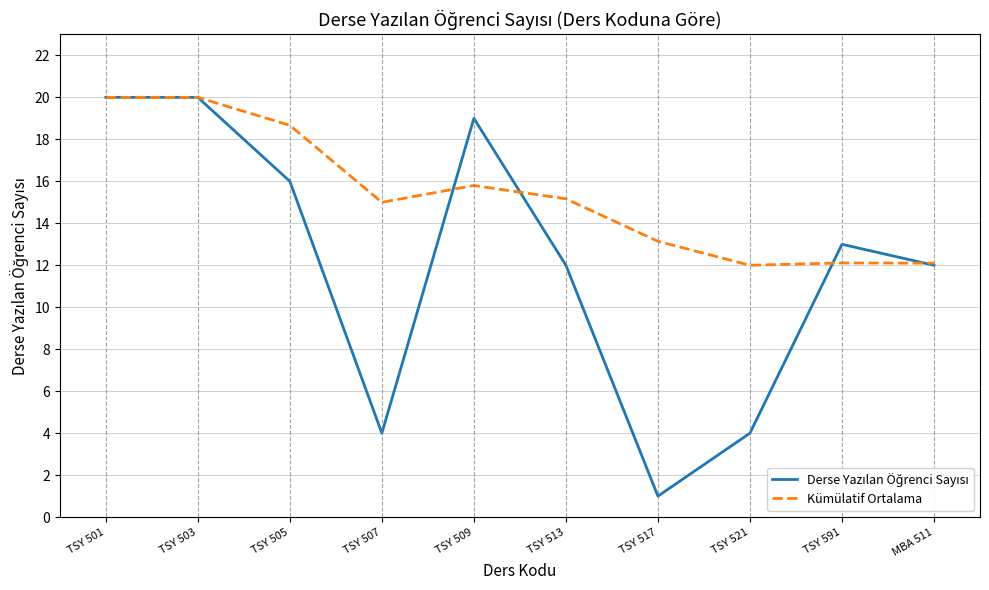

The value of Kümülatif Ortalama at TSY 501 is 20.0. True or false?

True